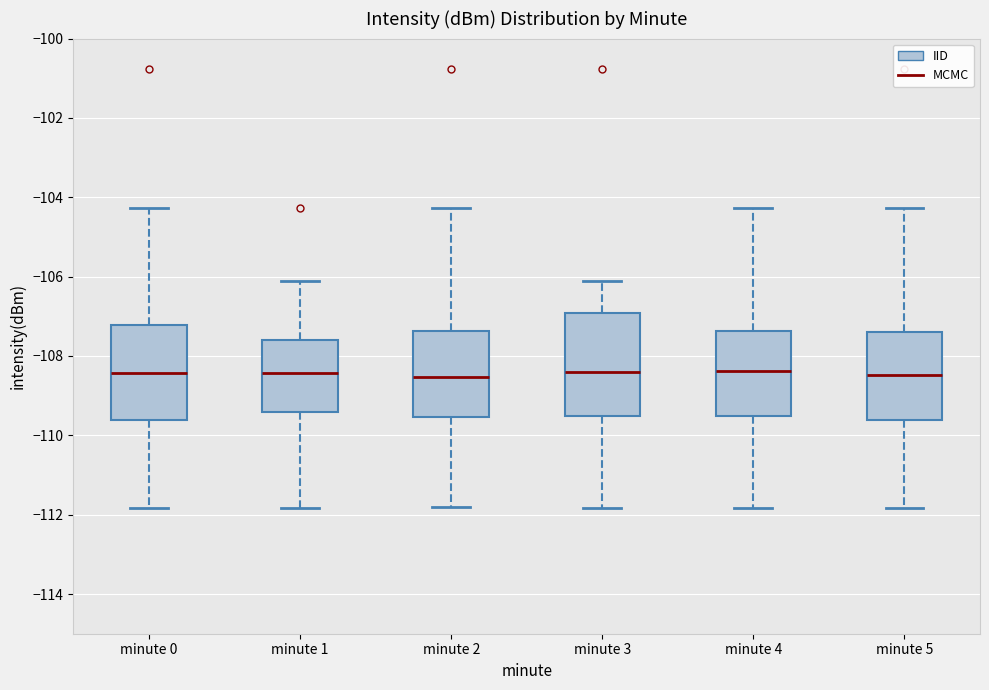

Reading left to right, read every box against the y-axis: the position of its median line, the range the box covers, and the ends of its whiskers. The values are not printed on the chart, so give them approximately, as read against the axis.

minute 0: median -108.4, box -109.6 to -107.2, whiskers -111.8 to -104.2
minute 1: median -108.4, box -109.4 to -107.6, whiskers -111.8 to -106.0
minute 2: median -108.6, box -109.6 to -107.4, whiskers -111.8 to -104.2
minute 3: median -108.4, box -109.6 to -107.0, whiskers -111.8 to -106.0
minute 4: median -108.4, box -109.6 to -107.4, whiskers -111.8 to -104.2
minute 5: median -108.4, box -109.6 to -107.4, whiskers -111.8 to -104.2